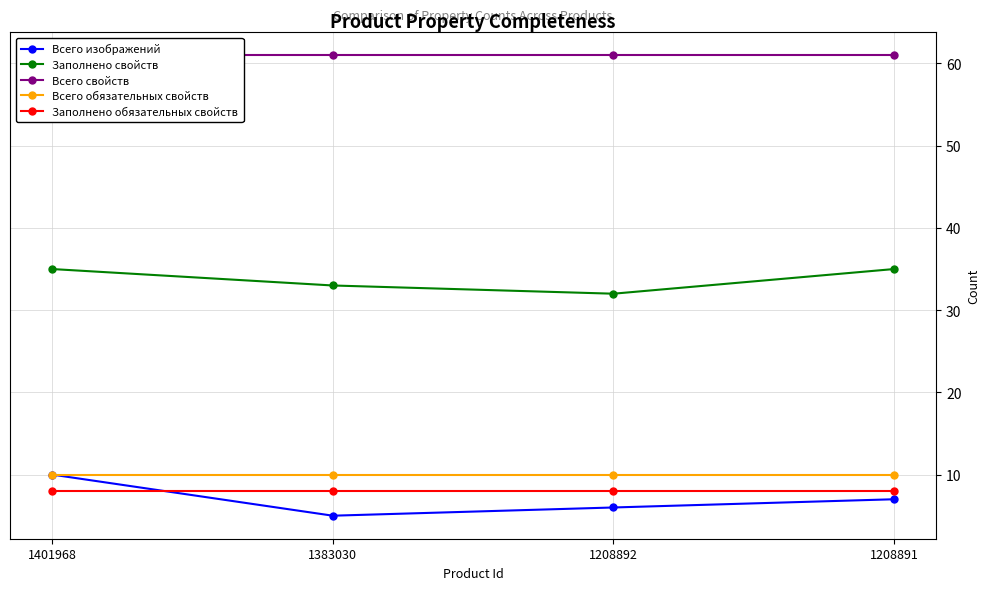

Reading left to right, transcribe all the data shown in this chart.

Всего изображений: 10	5	6	7
Заполнено свойств: 35	33	32	35
Всего свойств: 61	61	61	61
Всего обязательных свойств: 10	10	10	10
Заполнено обязательных свойств: 8	8	8	8